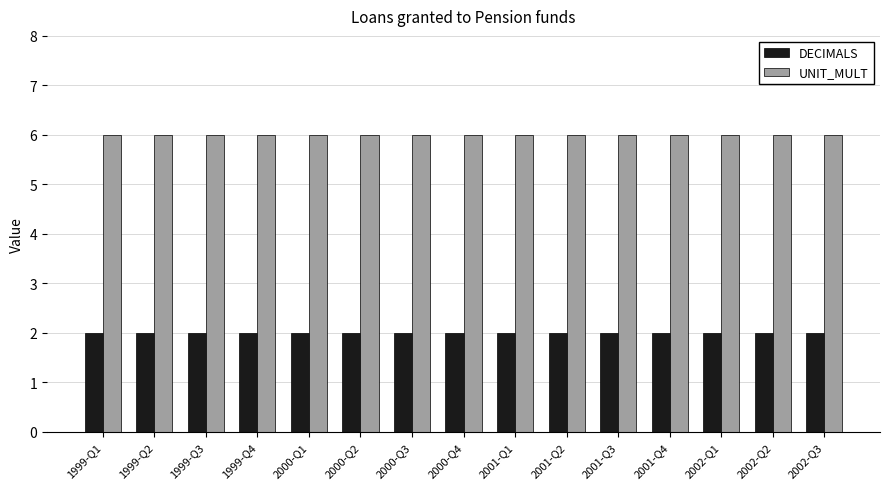

How many groups of bars are there?

15